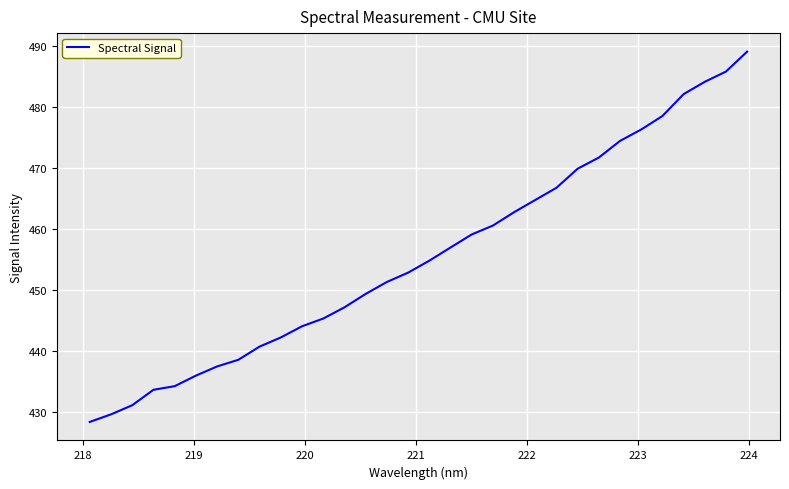

What is the minimum value shown in the chart?

428.4